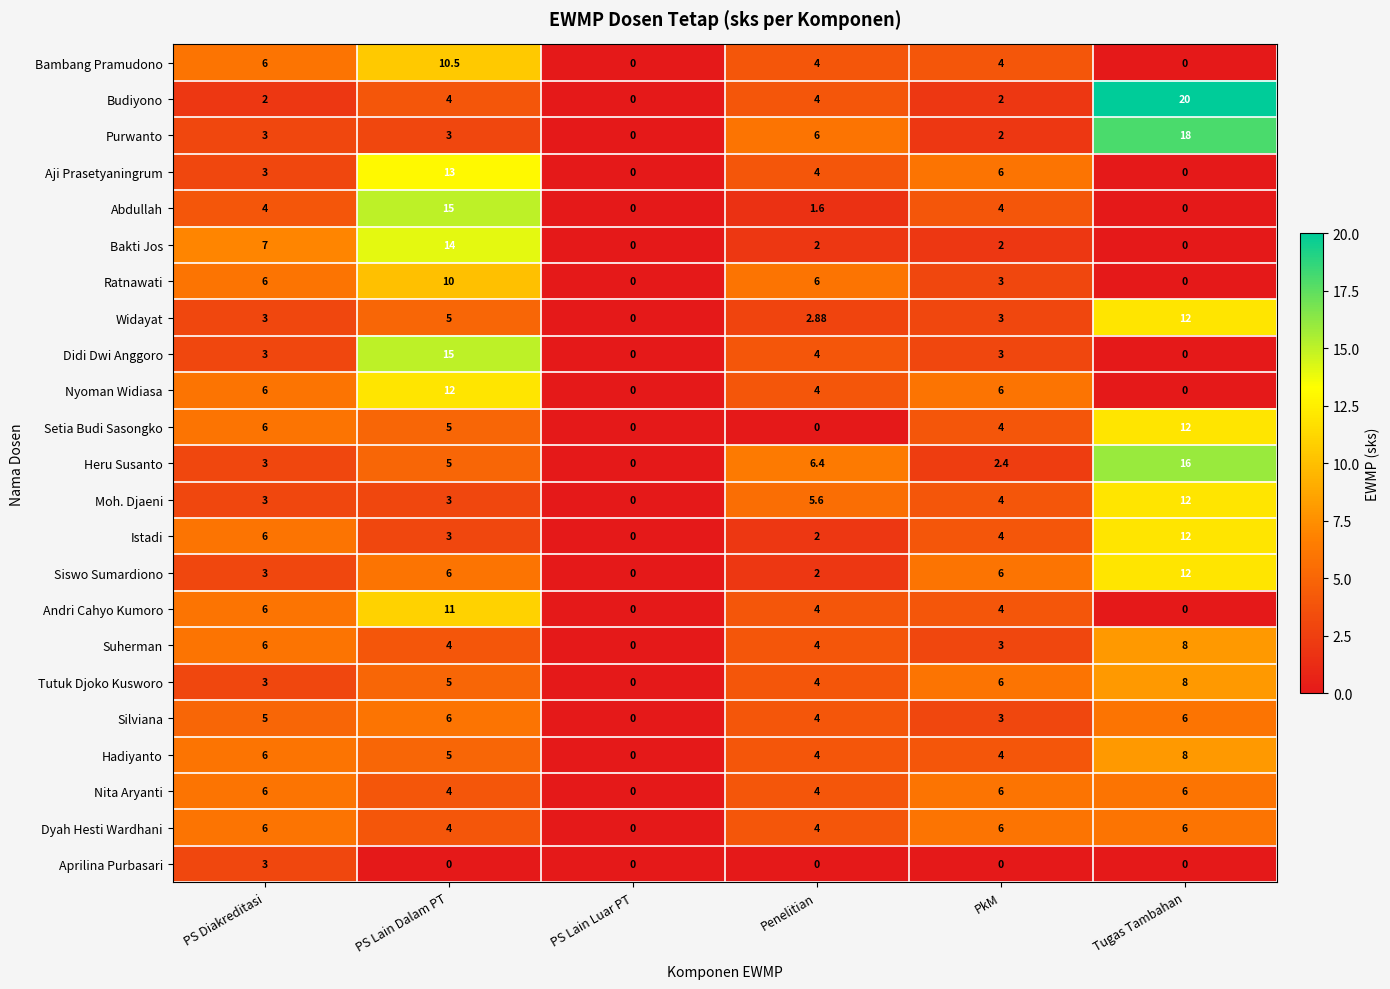

At which label does Hadiyanto first exceed 5?

PS Diakreditasi